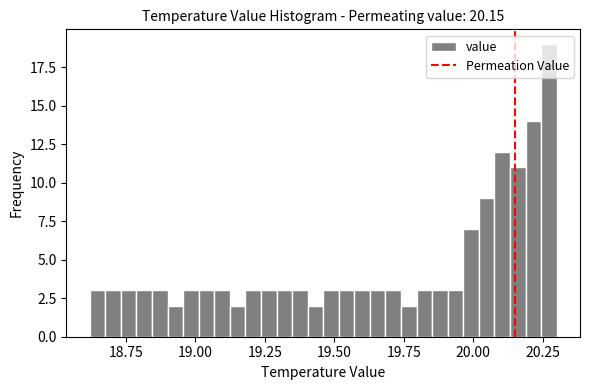

Around what value on the x-axis is the tallest bar? Give the approximate position of its centre, as read against the axis.

20.25